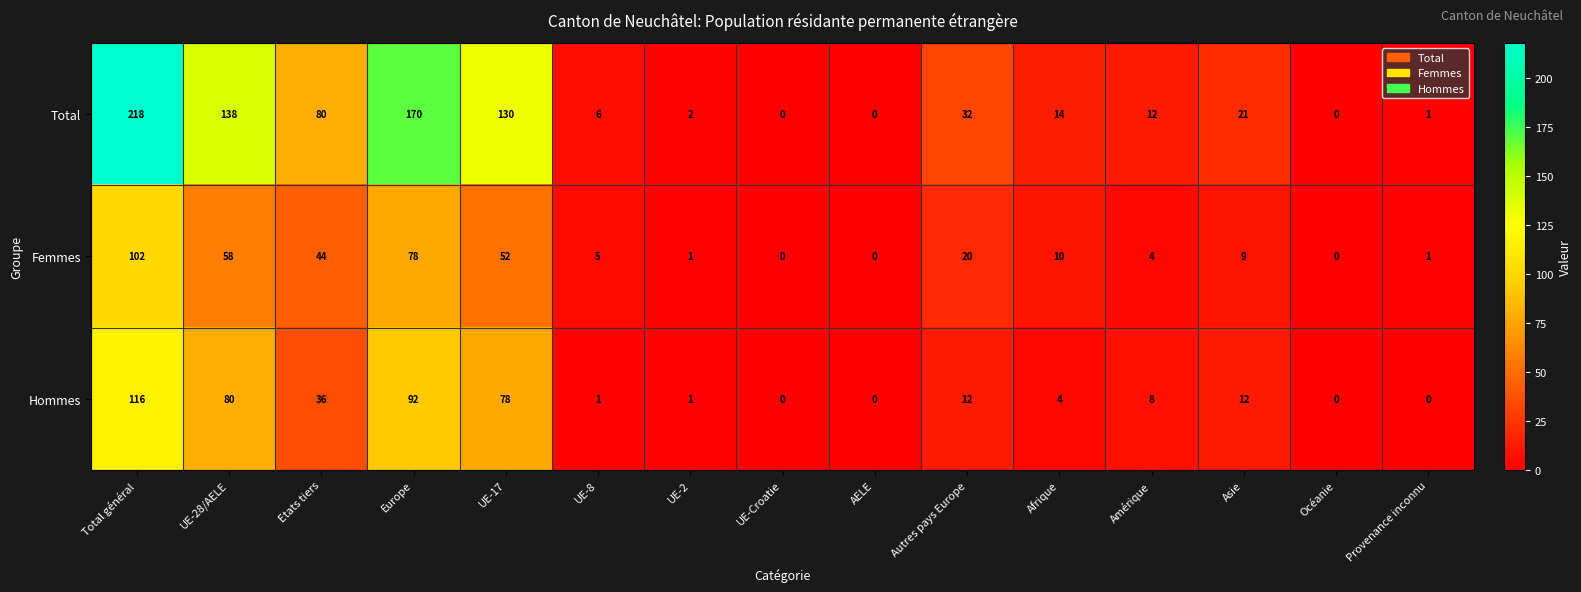

Rank the series by their maximum value, from highest to lowest.

Total, Hommes, Femmes